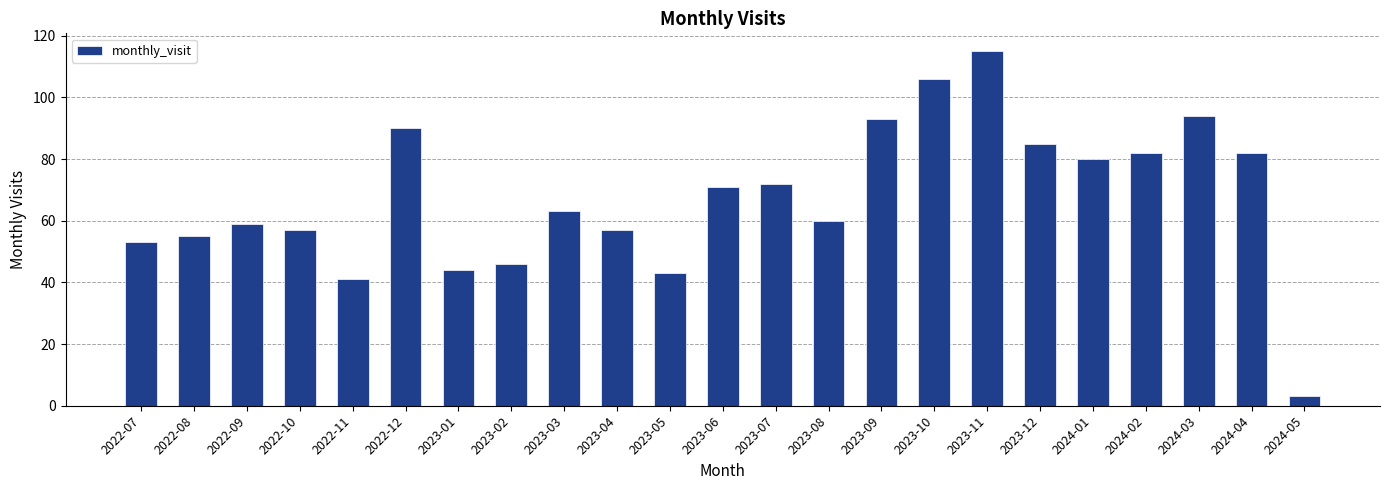

What is the average value?

67